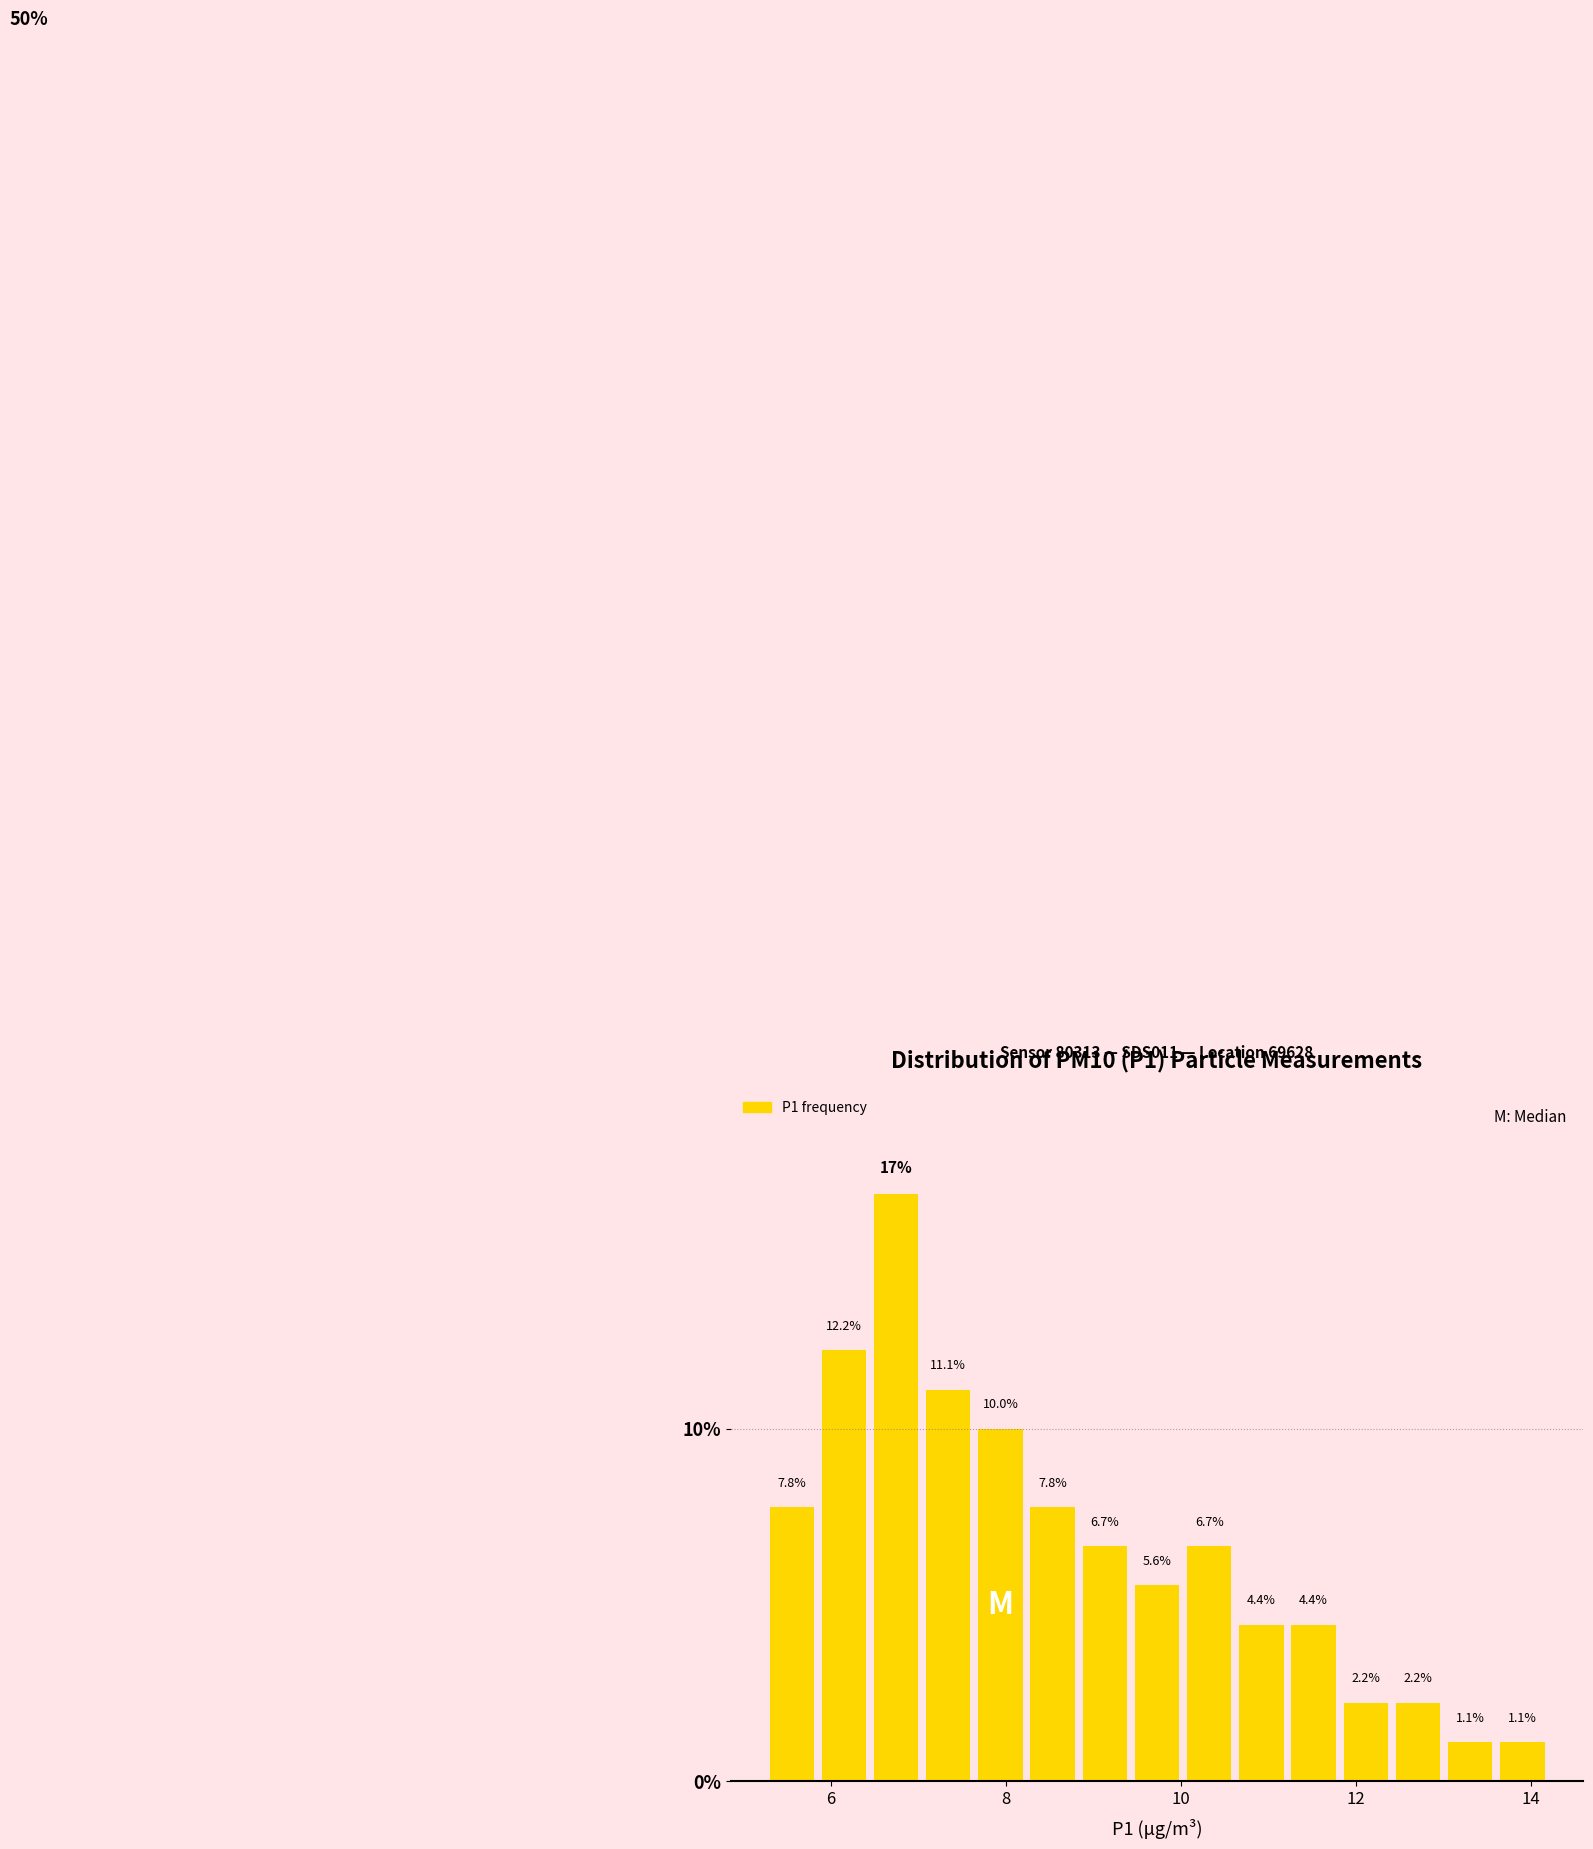

Read against the x-axis, roughly where is the centre of the tallest bar?

6.8